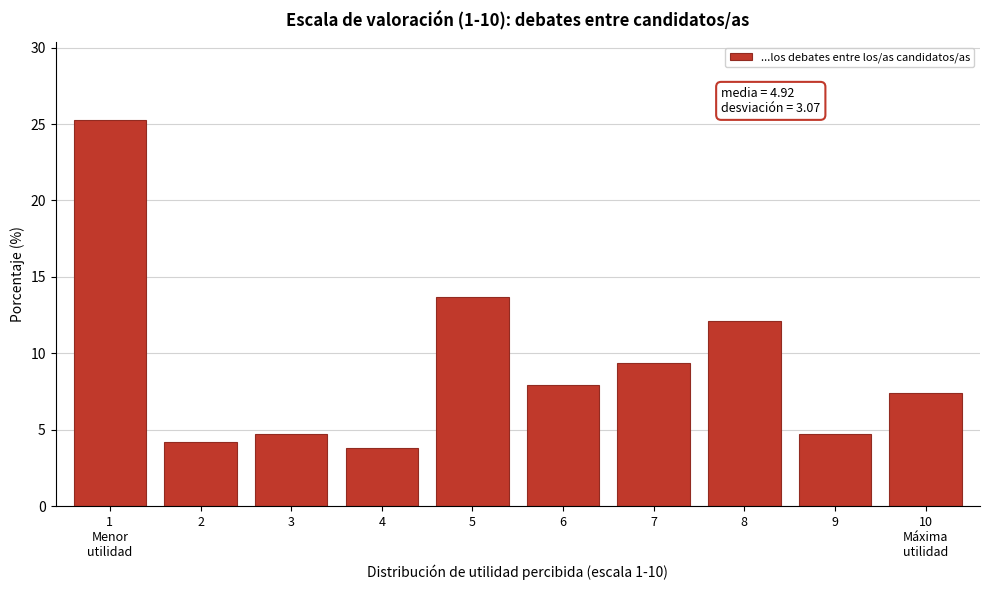

Reading left to right, extract all data points from this chart.

25.3	4.2	4.7	3.8	13.7	7.9	9.4	12.1	4.7	7.4